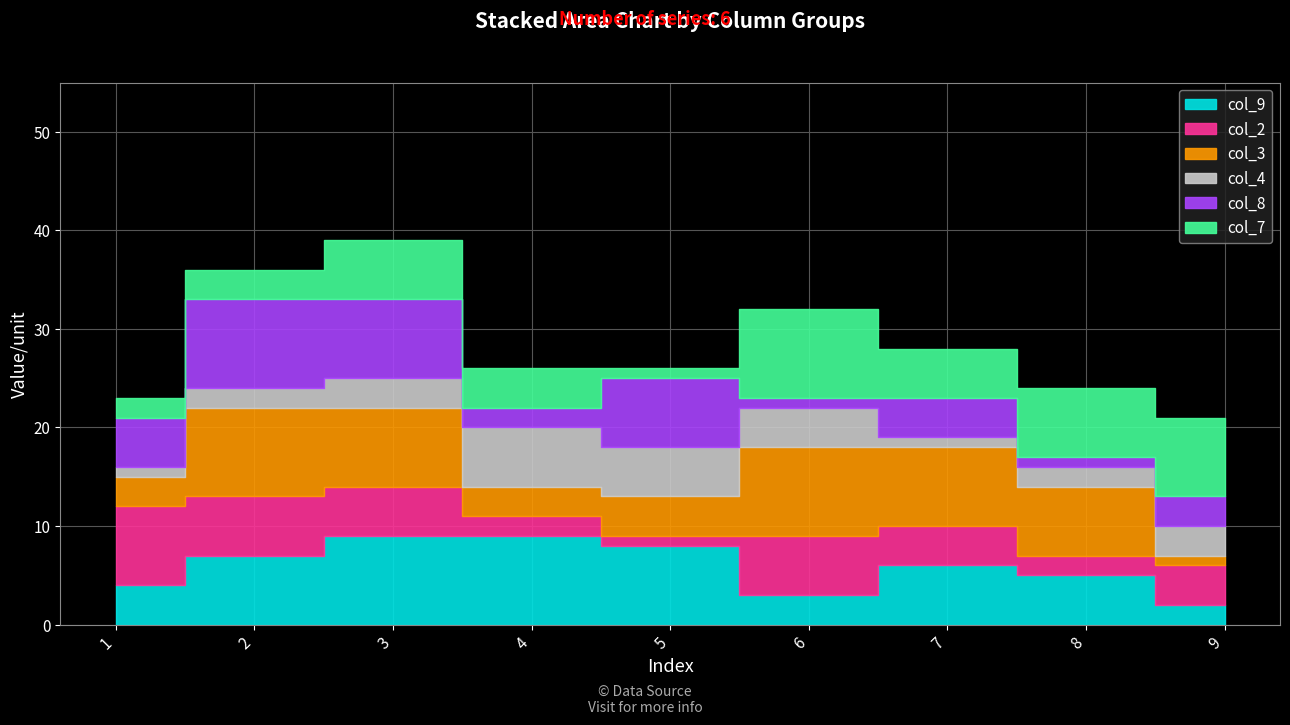

What is the maximum value for col_9?

9